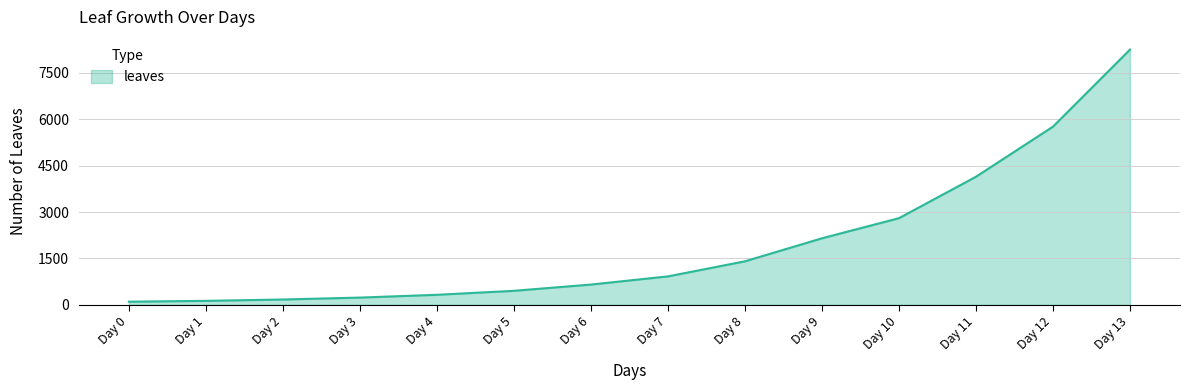

Is it true that the value at Day 12 is 3297?

False